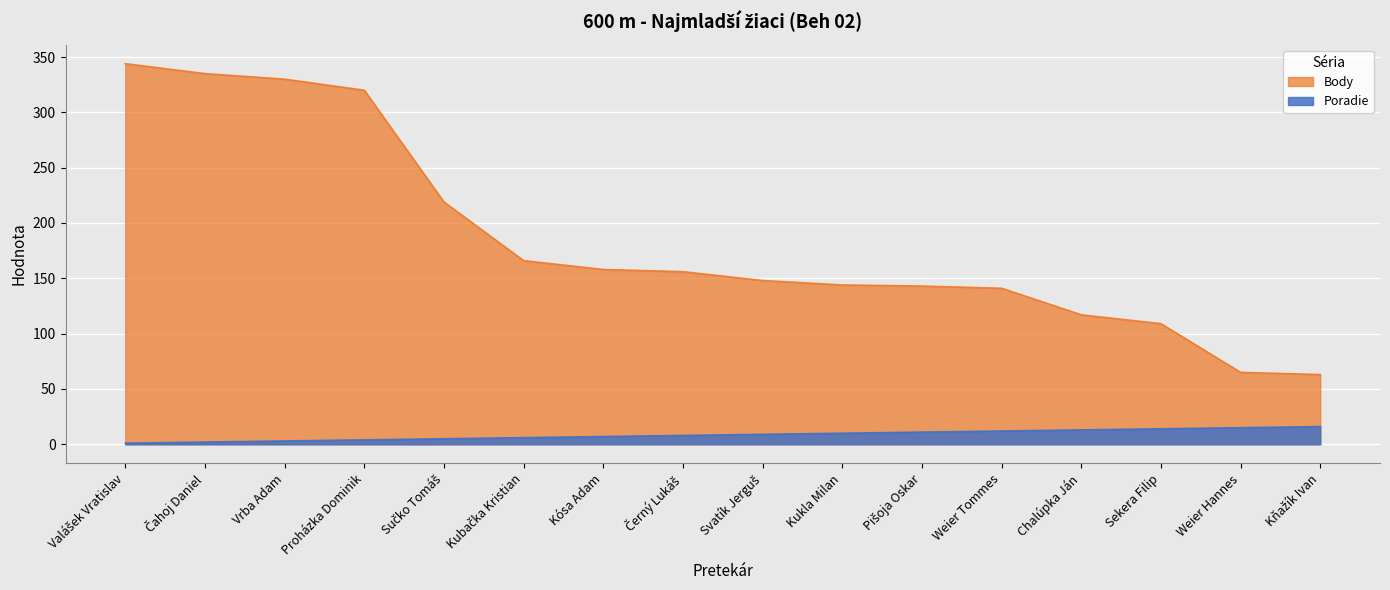

True or false: Body and Poradie cross at least once.

False